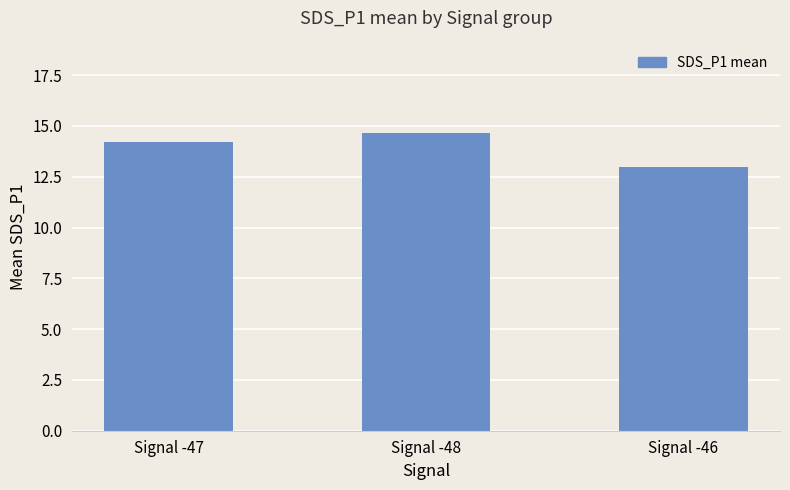

How many bars are there in total?

3